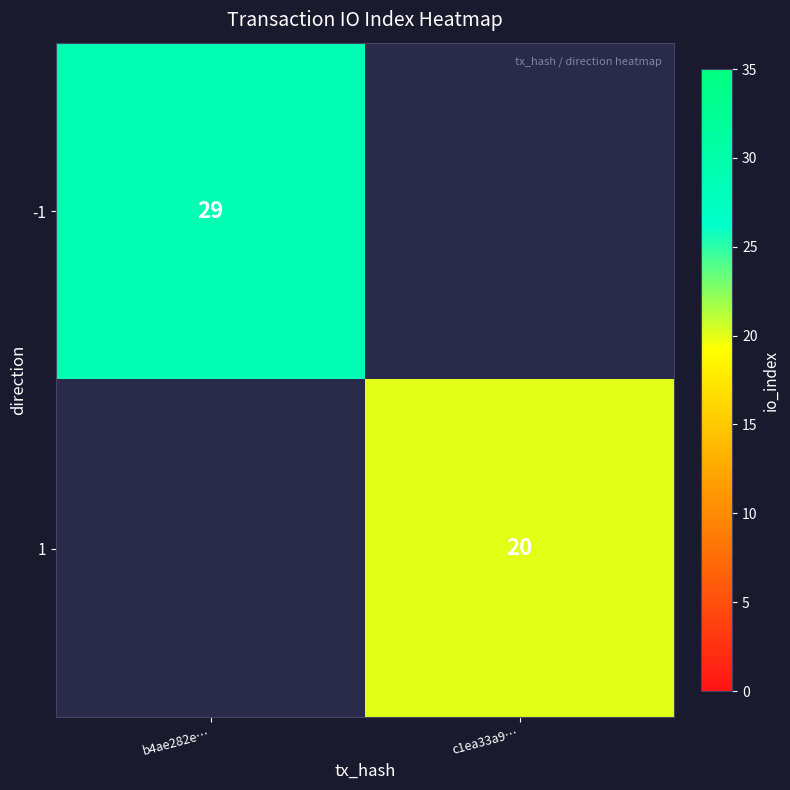

True or false: 1 has a value of 20 at c1ea33a9….

True